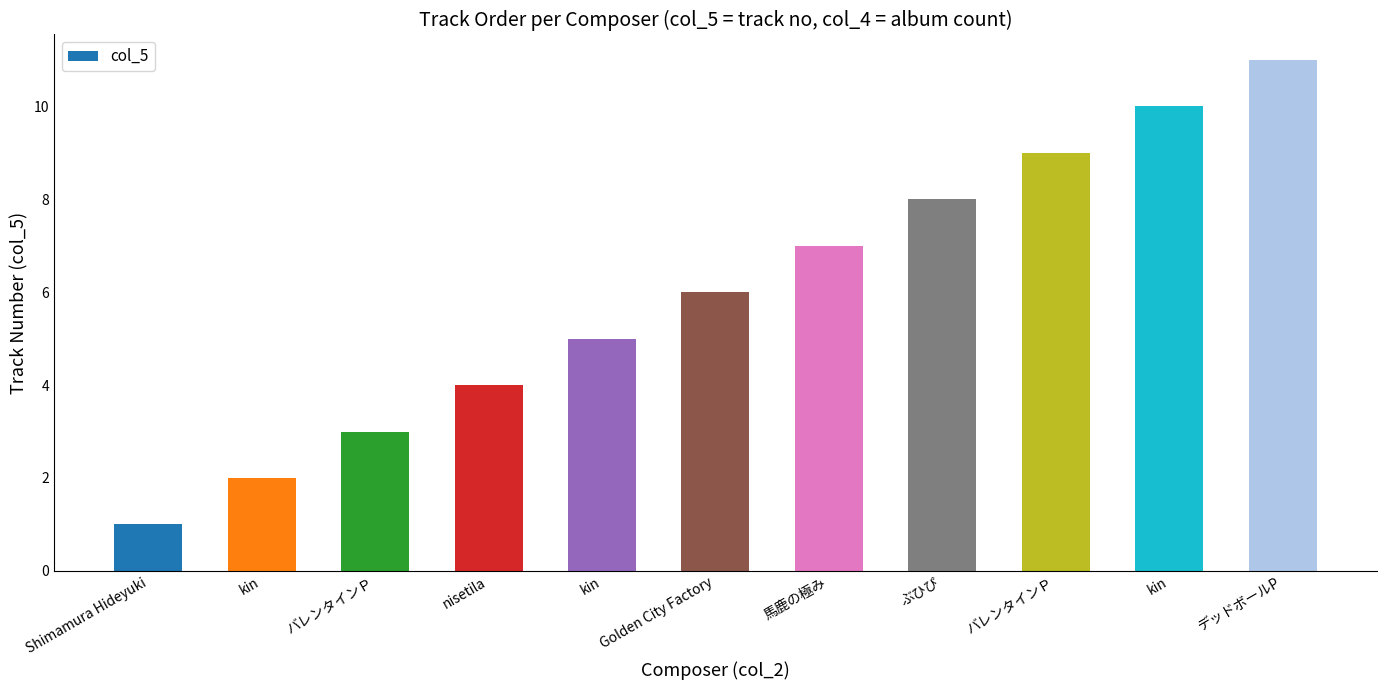

How many values are below 6?

5